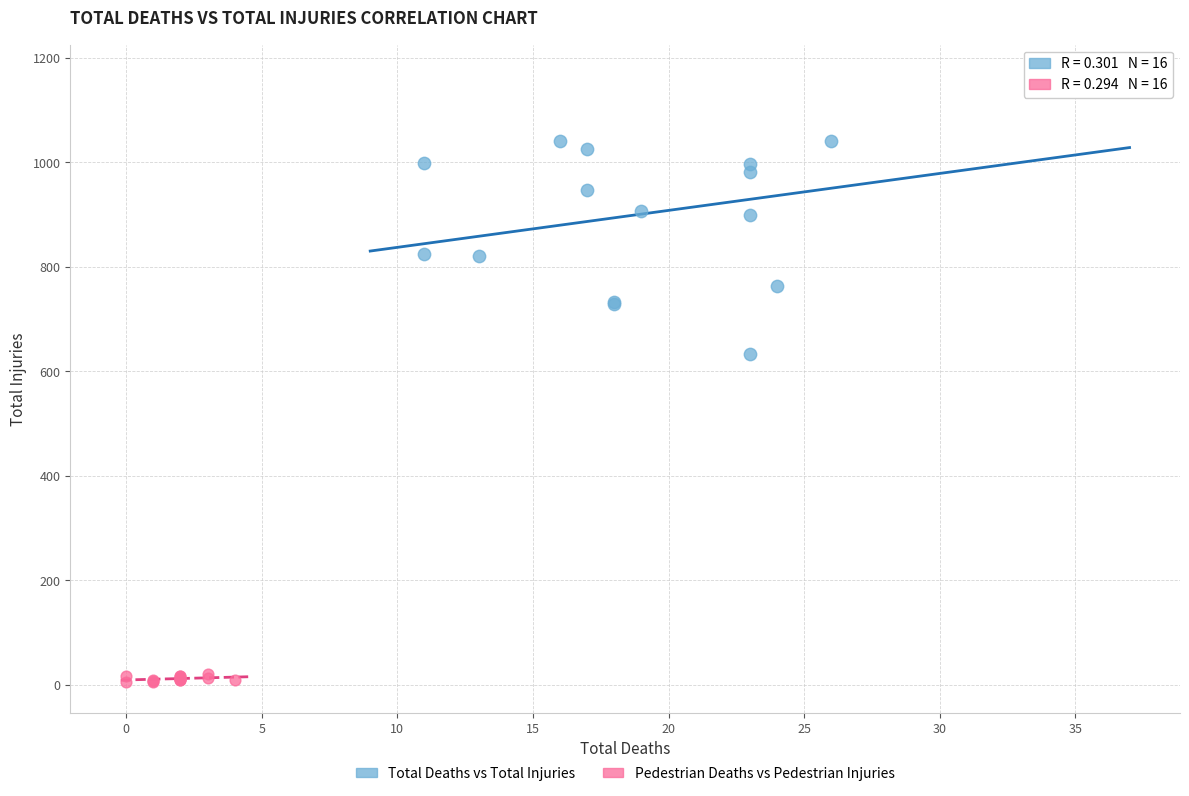

Which series reaches the maximum Y coordinate?

Total Deaths vs Total Injuries